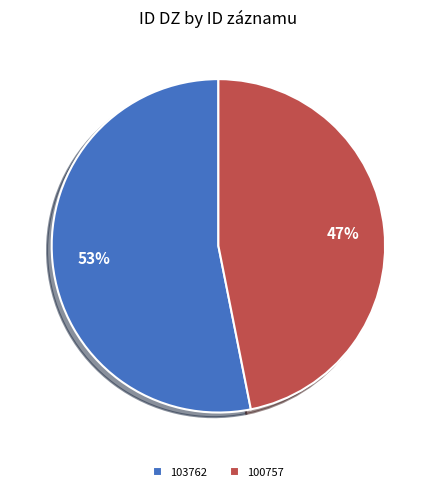

What is the smallest slice in the pie chart?

100757